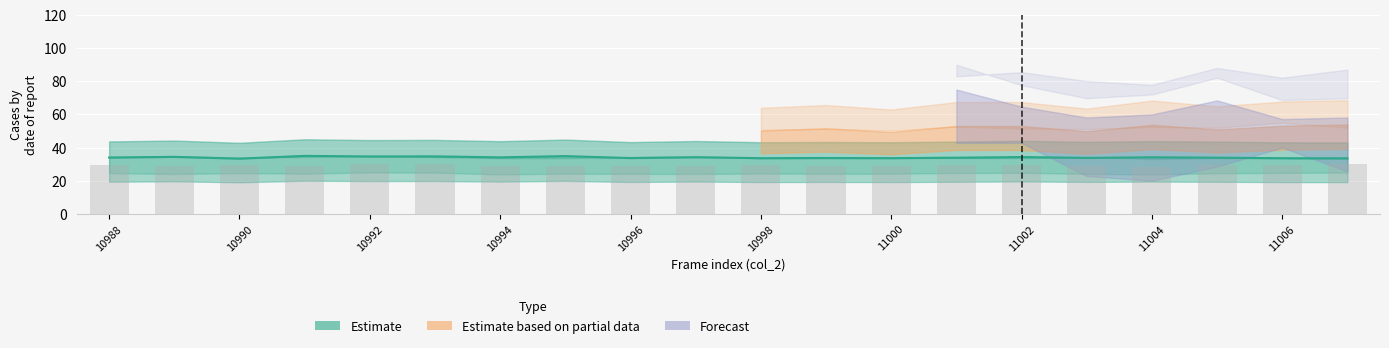

Which has a higher value, 10990 or 10998?

10998